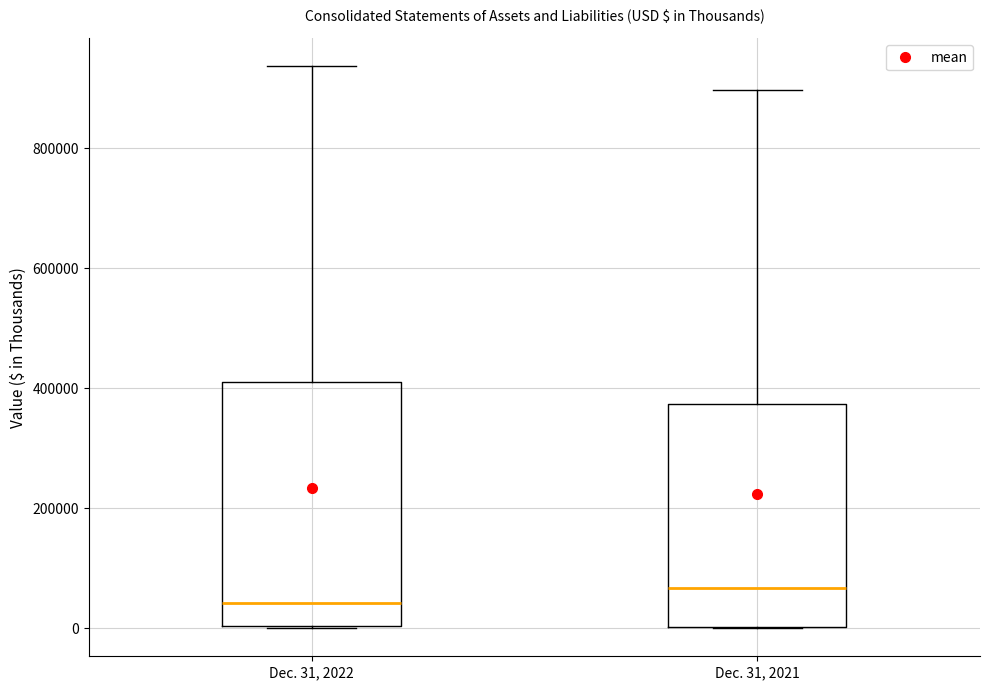

Reading left to right, transcribe this box plot: for each box, give where its median line is, the range the box spans, and where its two whiskers end, as read against the y-axis. The values are not printed on the chart, so give them approximately, as read against the axis.

Dec. 31, 2022: median 40000, box 0 to 420000, whiskers 0 to 940000
Dec. 31, 2021: median 60000, box 0 to 380000, whiskers 0 to 900000